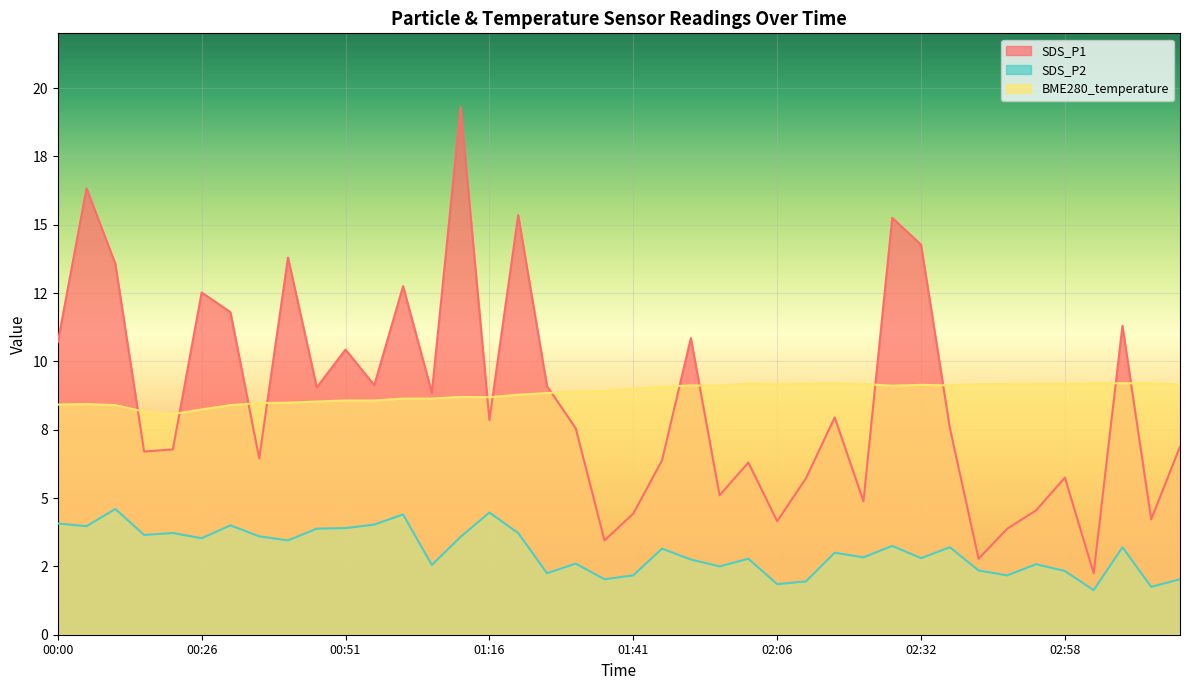

At which category does BME280_temperature reach its first local valley?

00:20